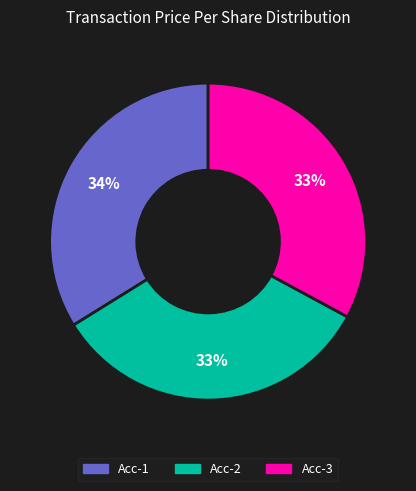

Which category has the biggest portion of the pie?

Acc-1